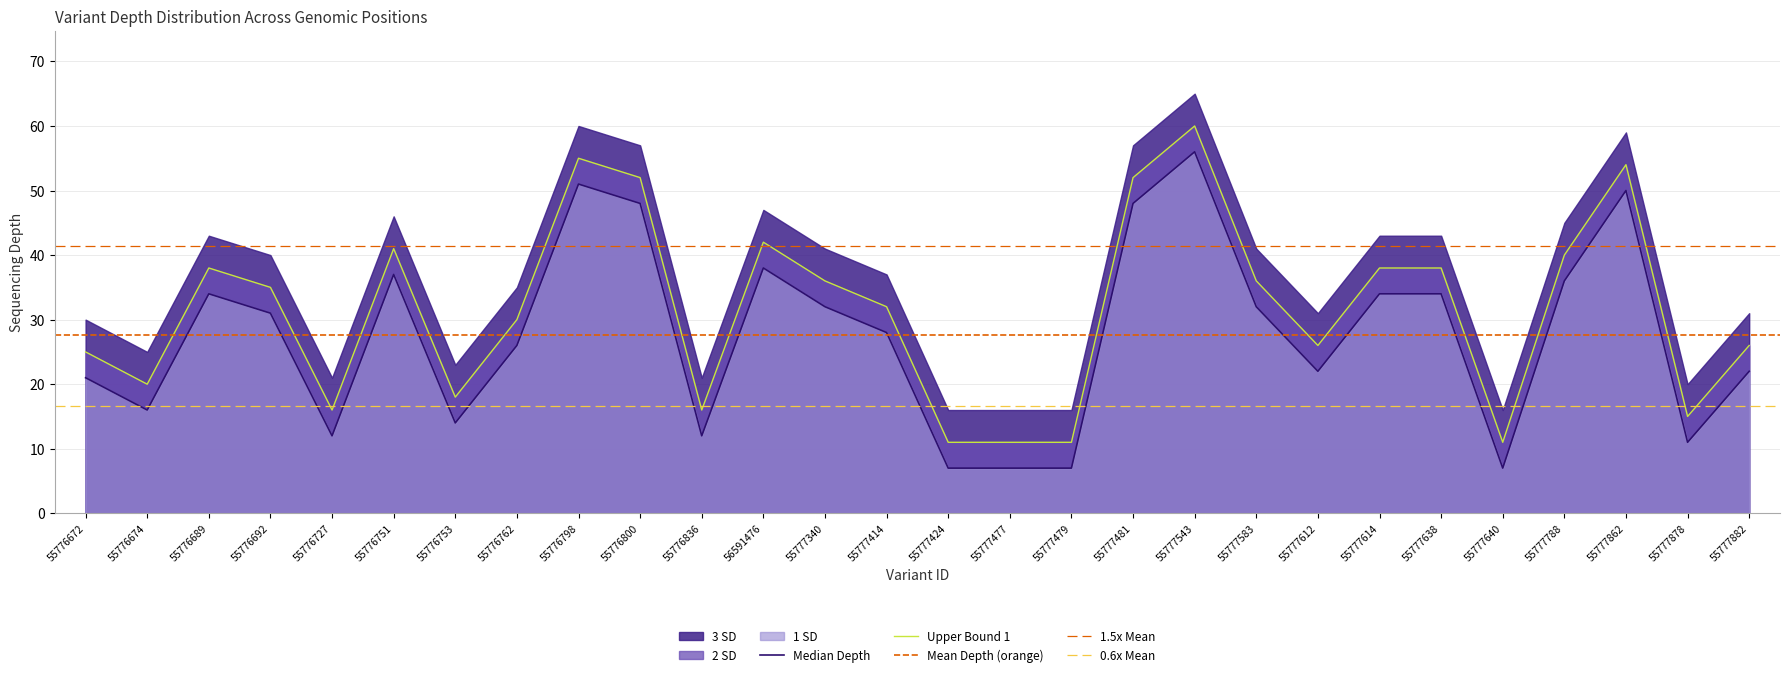

Which category has the lowest value in the depth_upper1 series?

55777424